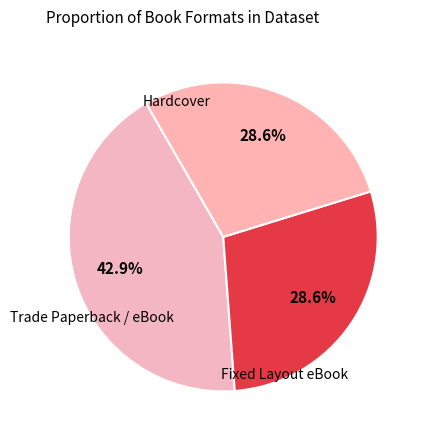

How many segments does this pie chart have?

3